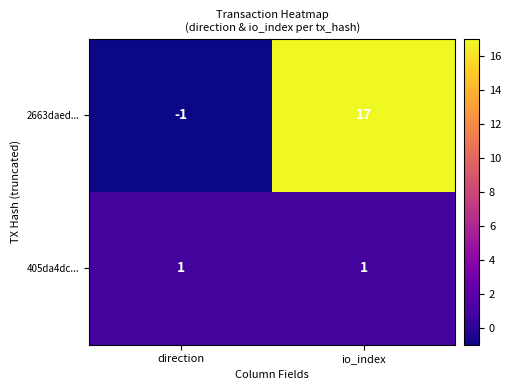

Rank the series at io_index from lowest to highest value.

405da4dc..., 2663daed...